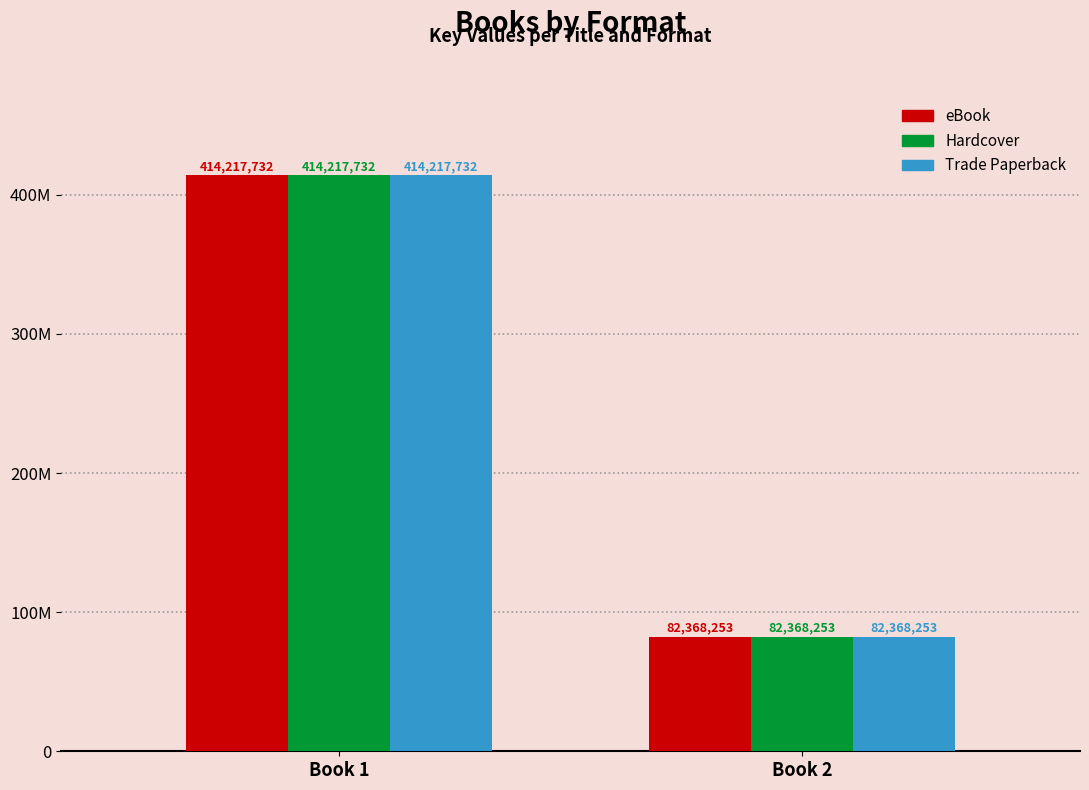

Does the chart contain stacked bars?

No